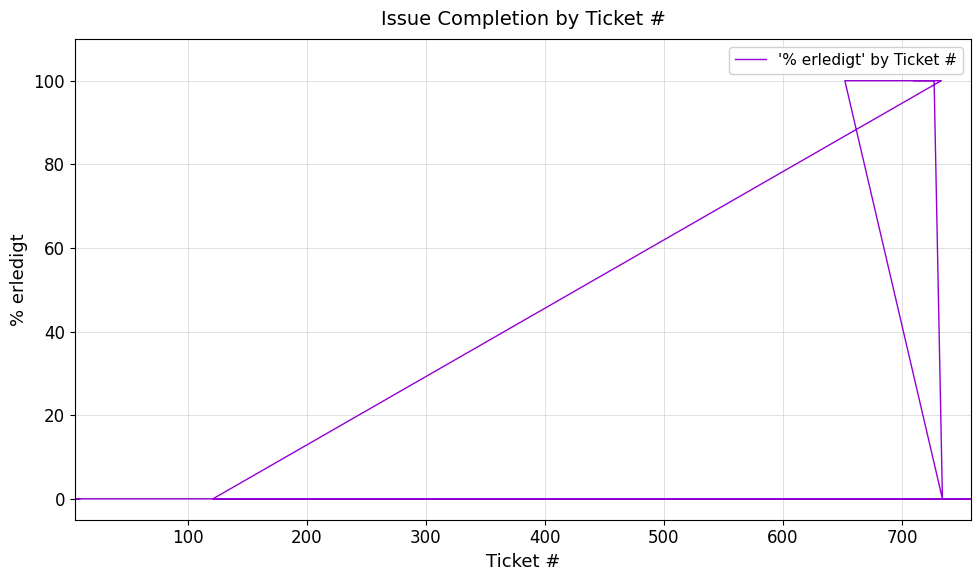

Does the chart have visible grid lines?

Yes